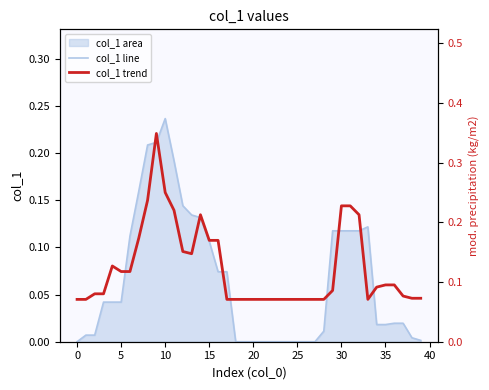

Which series changed the most between 12 and 16?

col_1 line